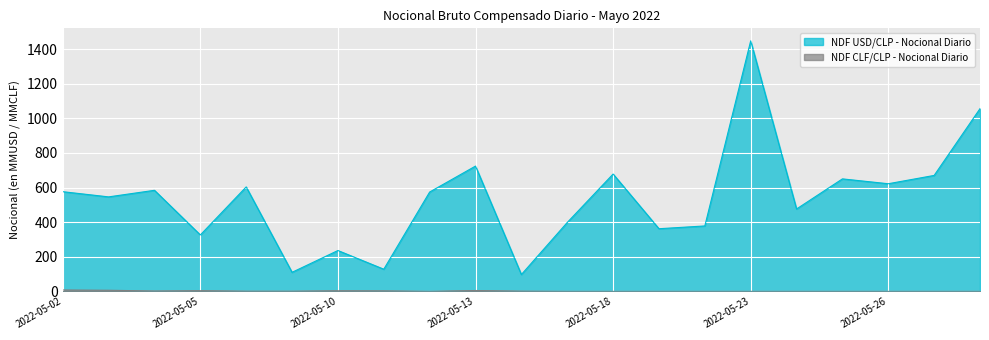

What is the total value across all series at 2022-05-19?

362.0